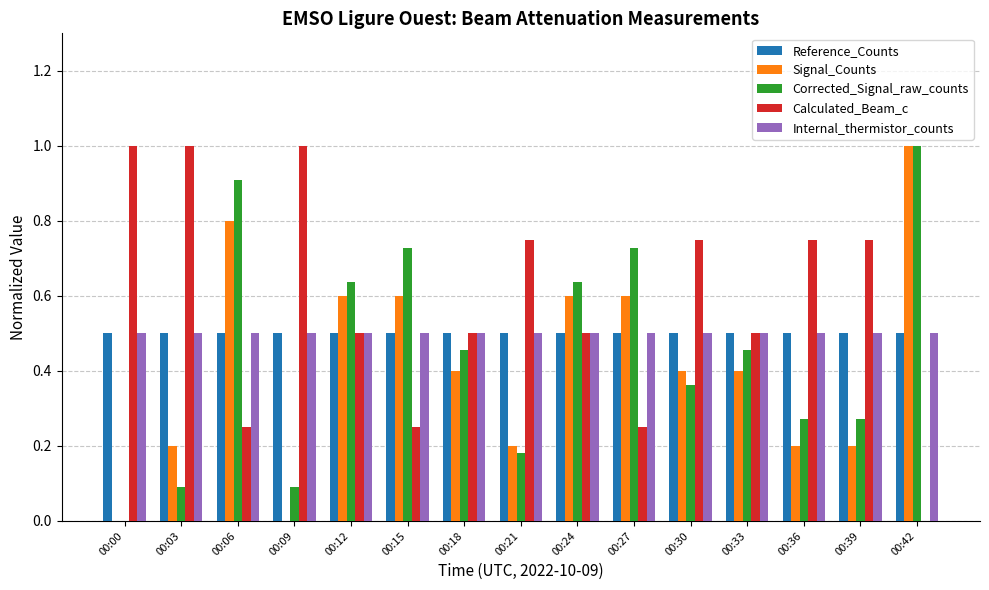

What is the sum of the Reference_Counts values at 00:00 and 00:12?

1.0